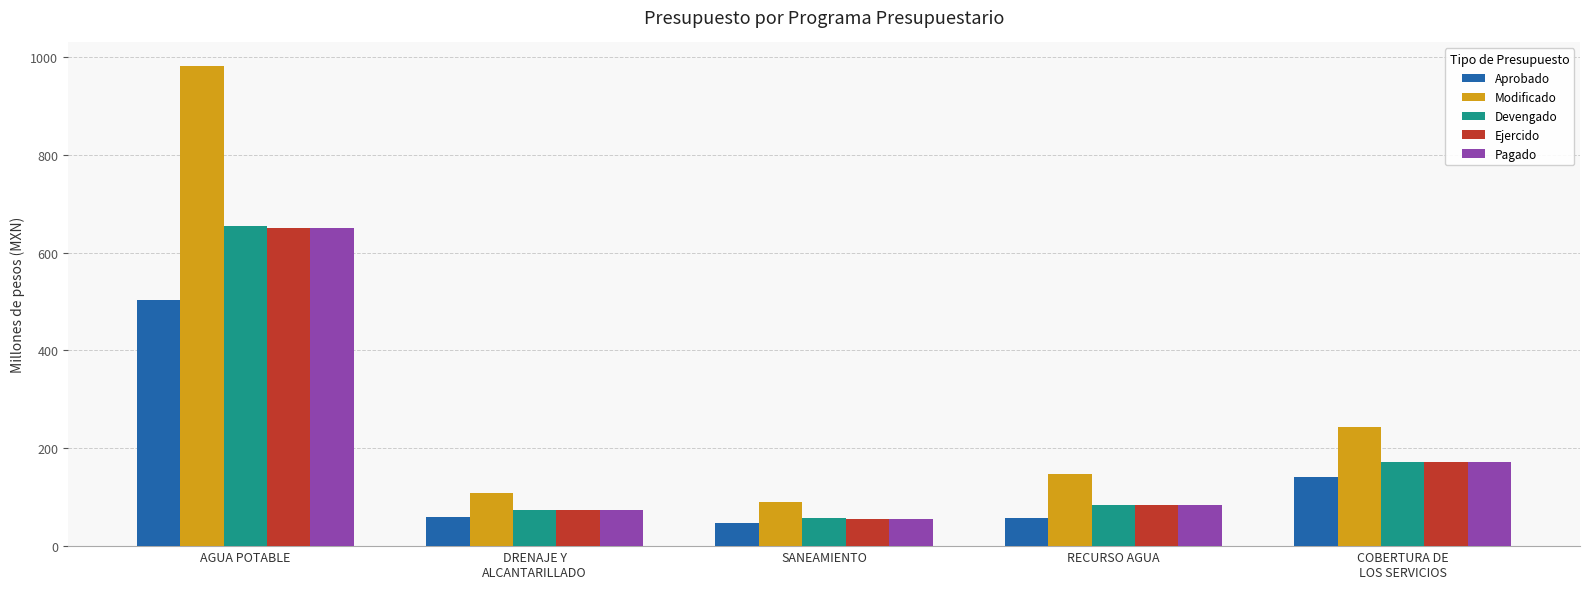

What is the difference between the highest and lowest values at DRENAJE Y
ALCANTARILLADO?

50.2